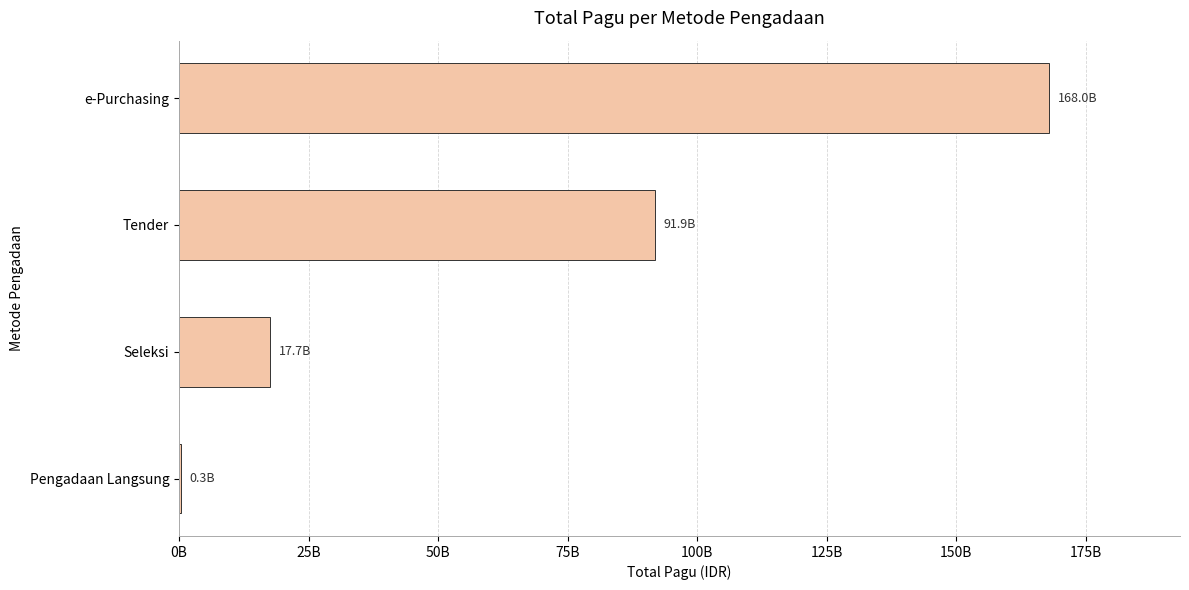

What is the difference between the maximum and minimum values?

167676376000